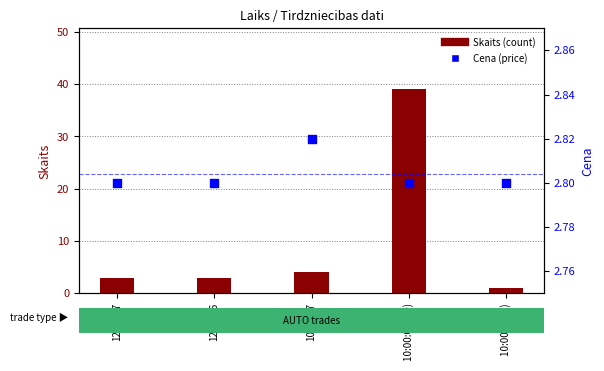

At which category is the sum across all series the highest?

10:00:01 (39)